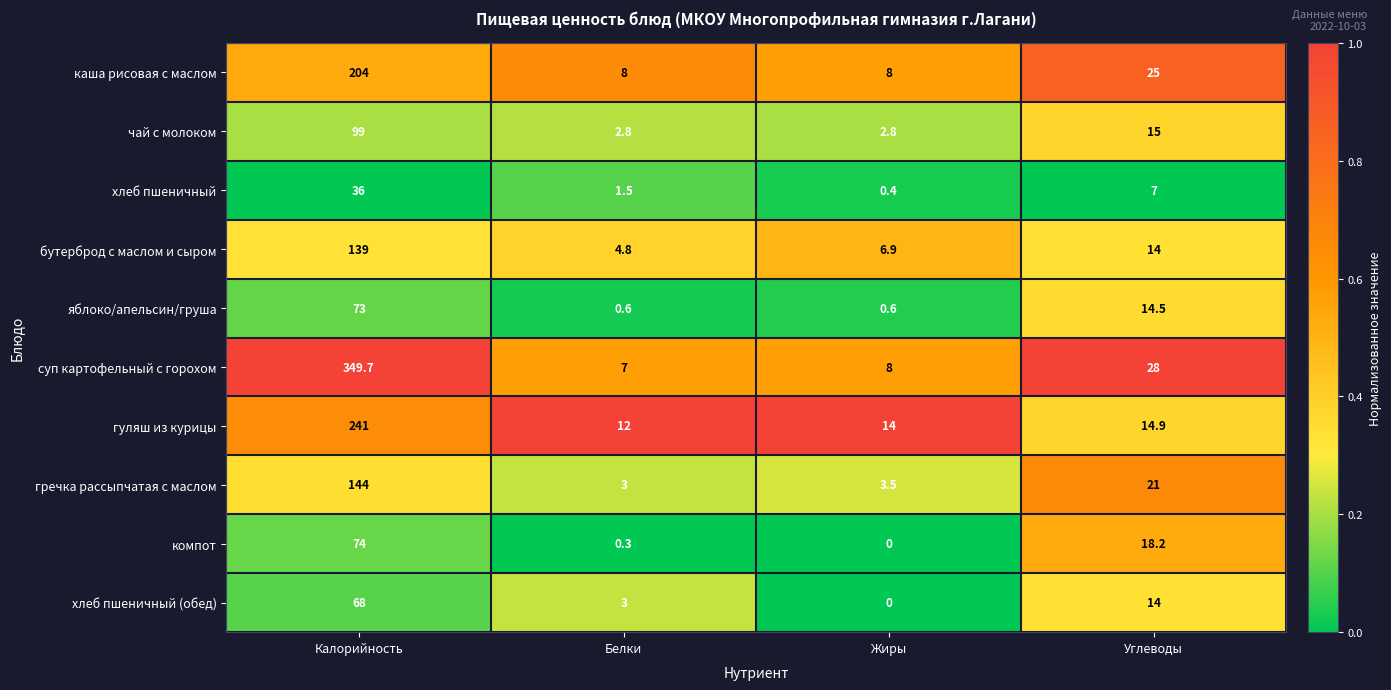

Where is хлеб пшеничный (обед) nearest to the value 34?

Углеводы